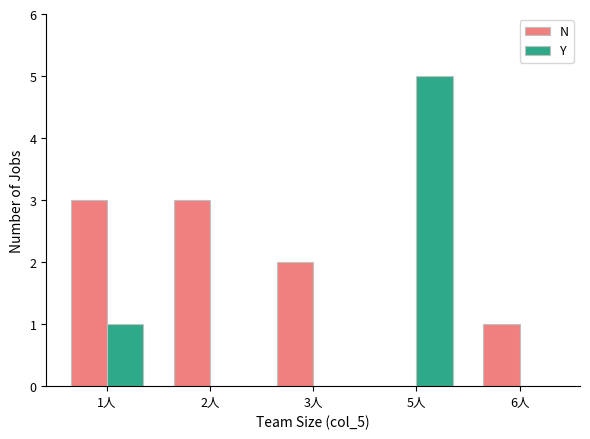

The value of N at 1人 is 1. True or false?

False